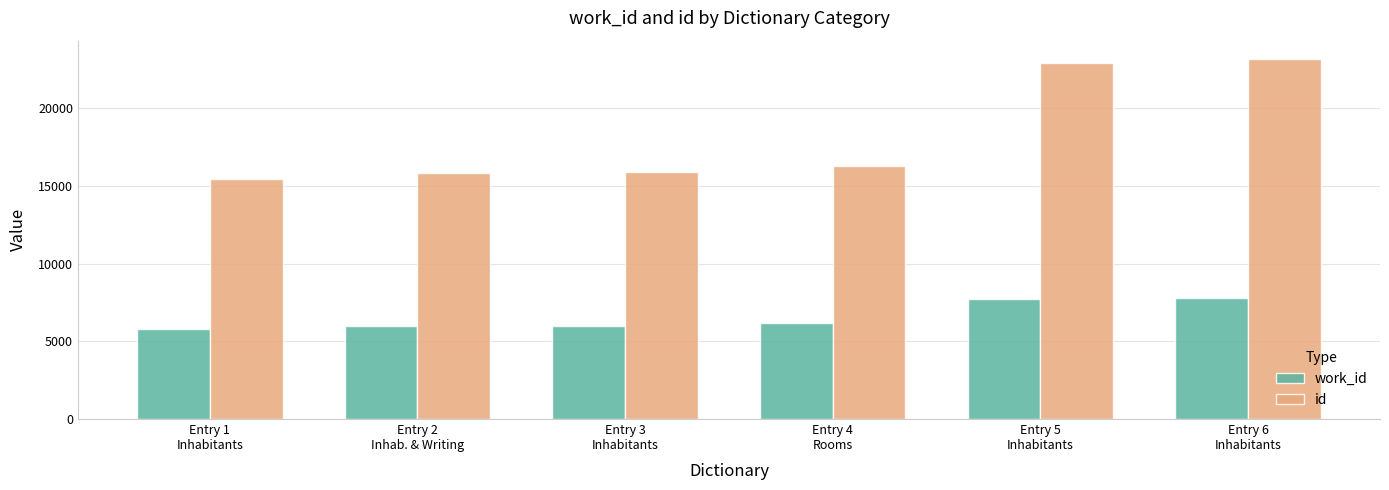

Which series has the widest spread of values?

id